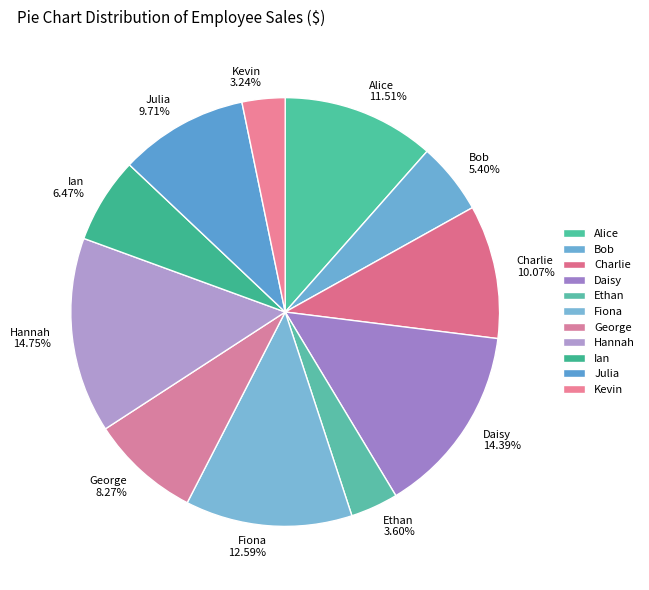

Between Bob and Charlie, which is larger?

Charlie